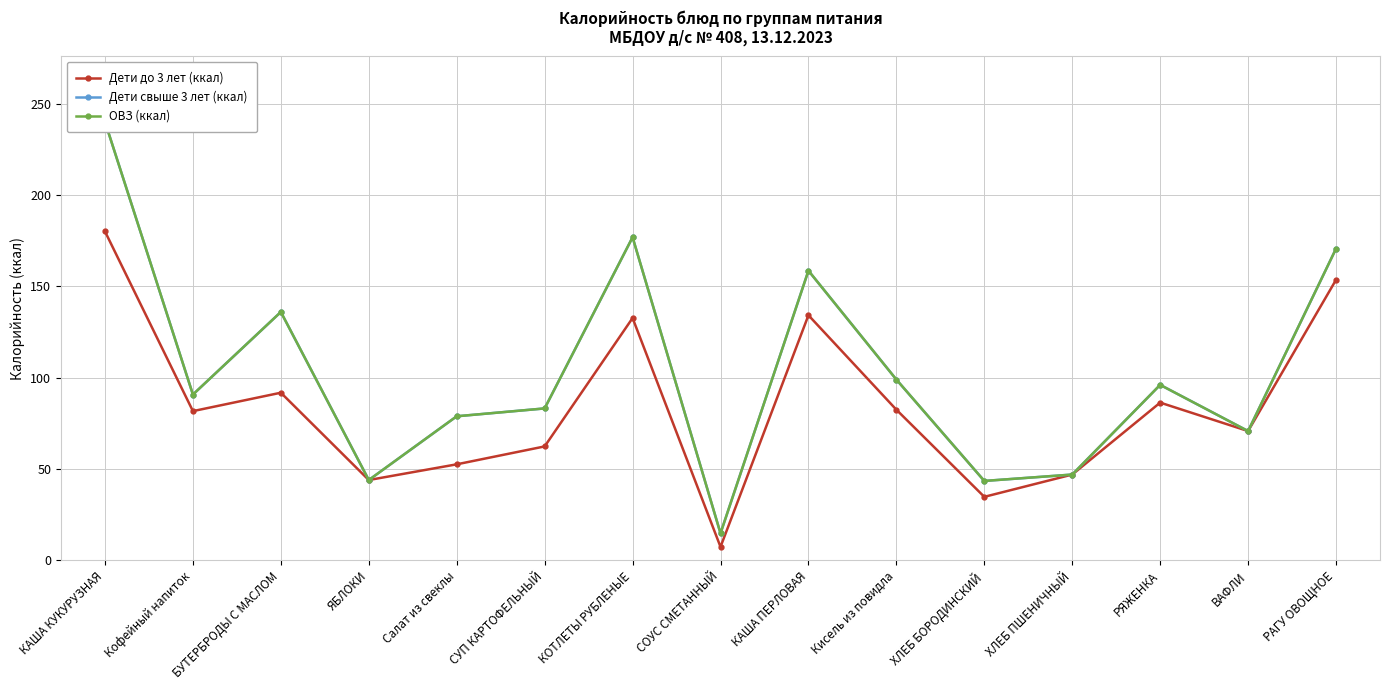

Is it true that ОВЗ (ккал) equals 59.6 at Кисель из повидла?

False